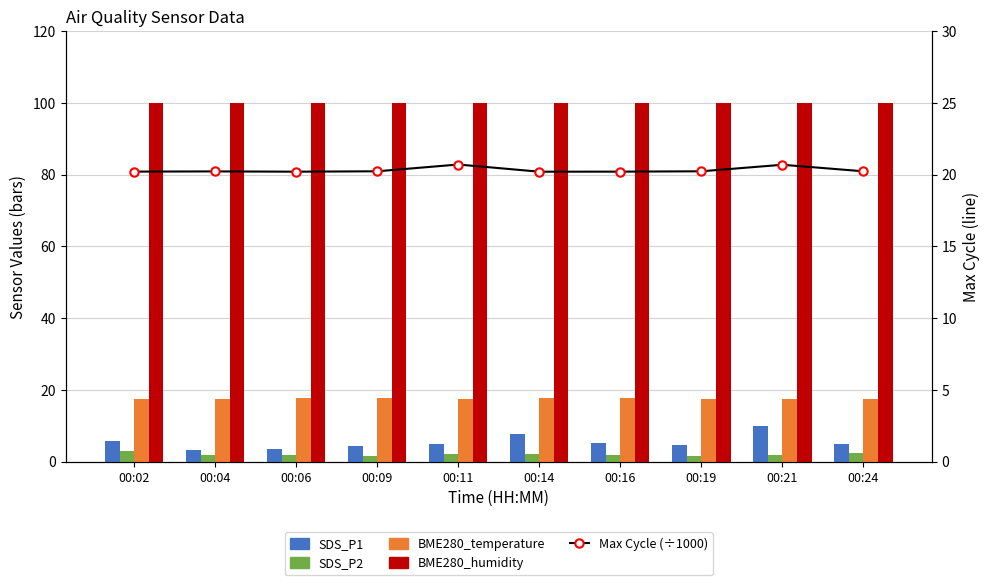

How many groups of bars are there?

10